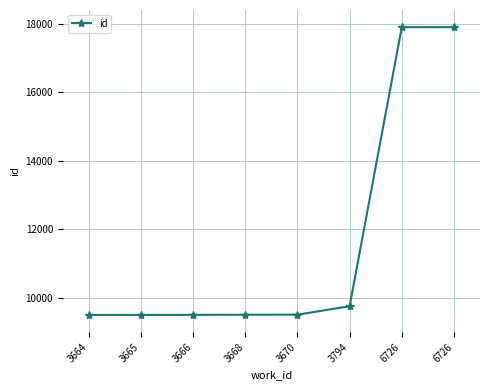

Which has a higher value, 3668 or 3794?

3794